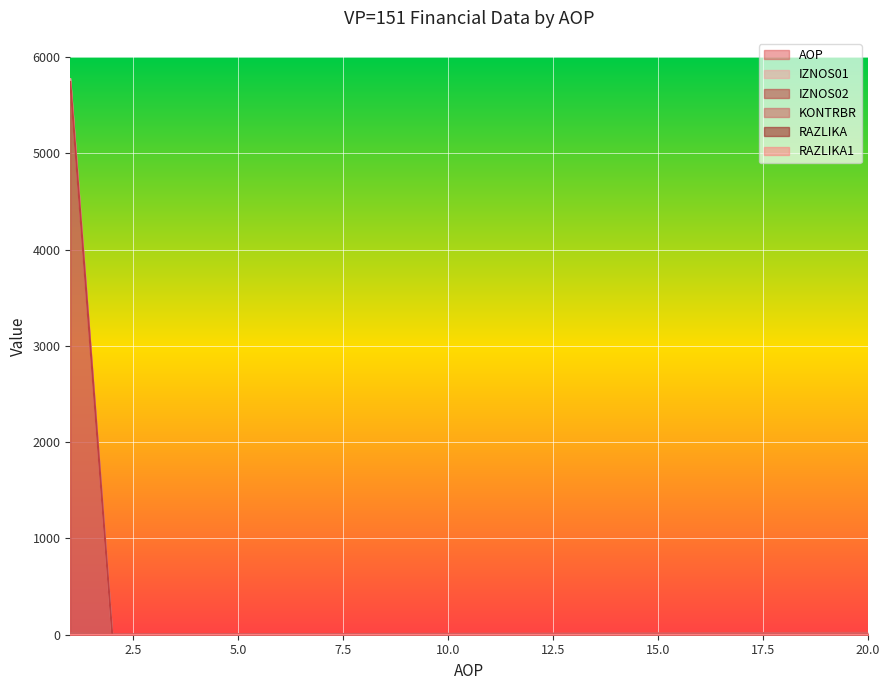

What is the maximum value shown in the chart?

5772.0